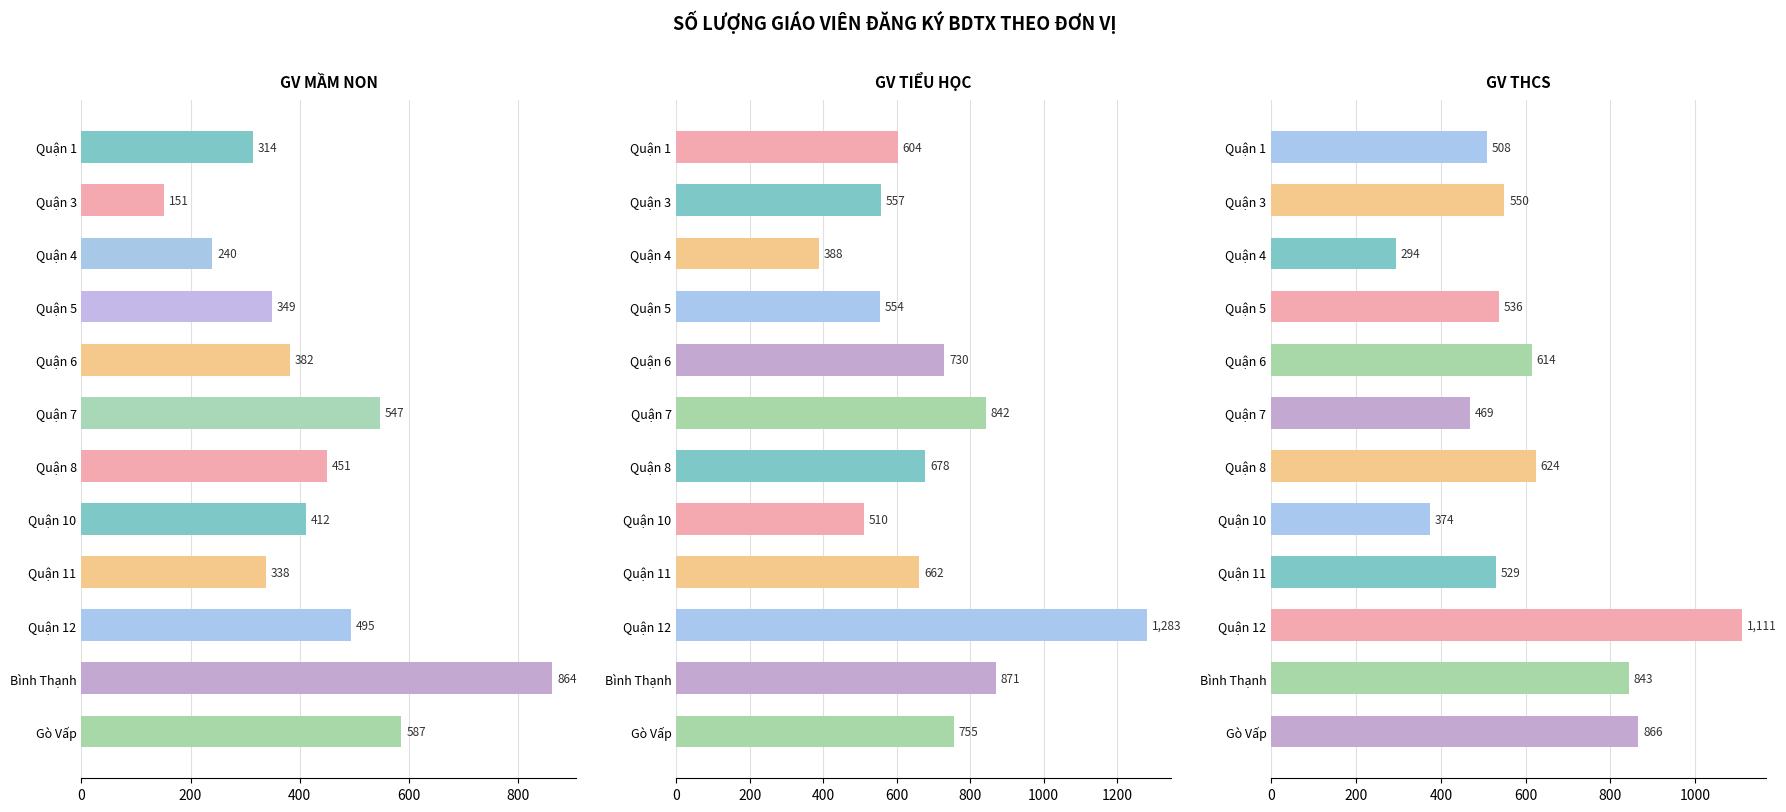

What is the difference between the second highest and second lowest values in the GV THCS series?

492